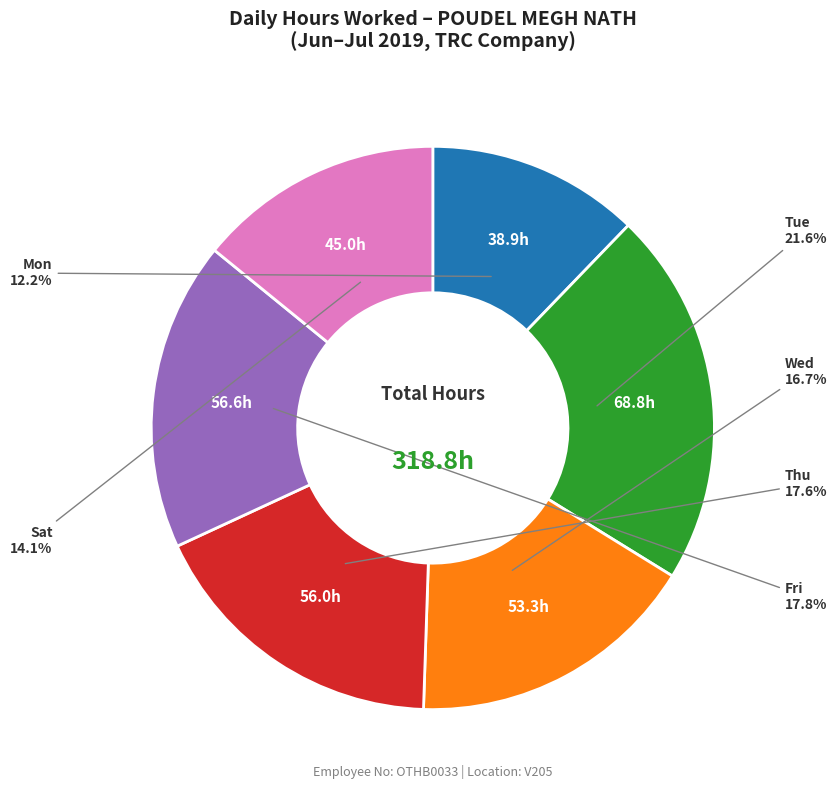

Combined, what portion of the pie is Wed and Fri?

34.5%